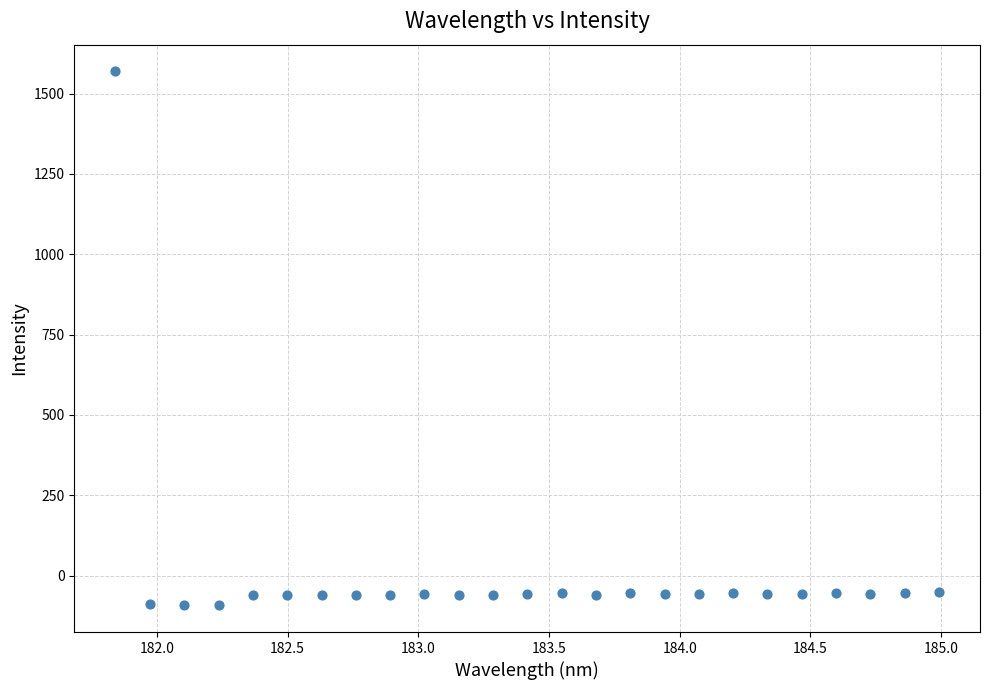

What is the range of X values (max minus min)?

3.1